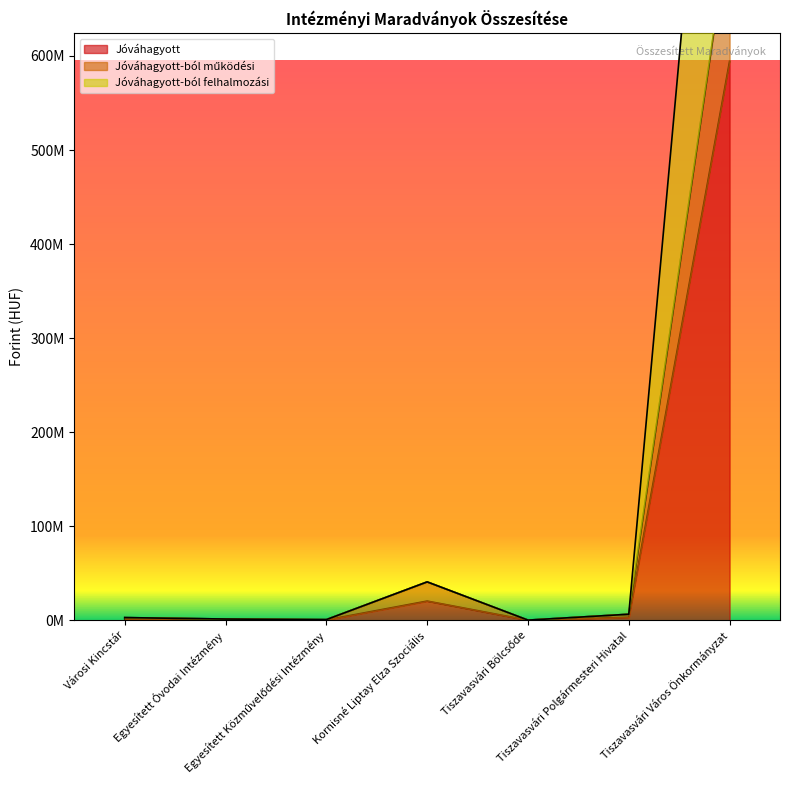

At how many categories does at least one series exceed 261331114?

1